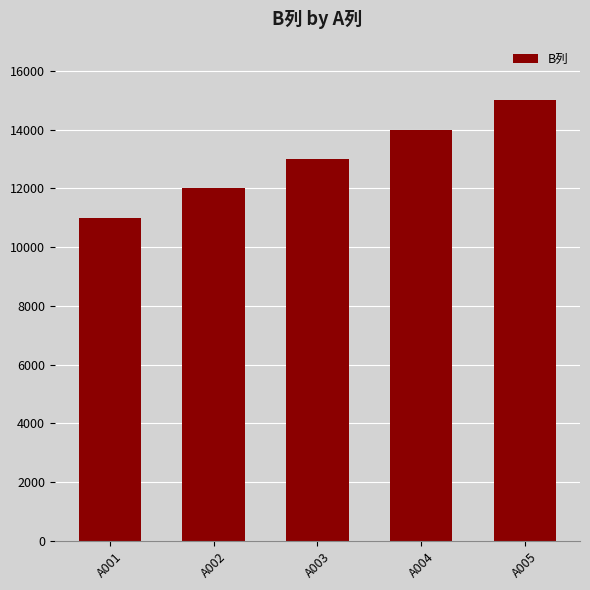

What is the ratio of the value at A002 to the value at A005?

0.8